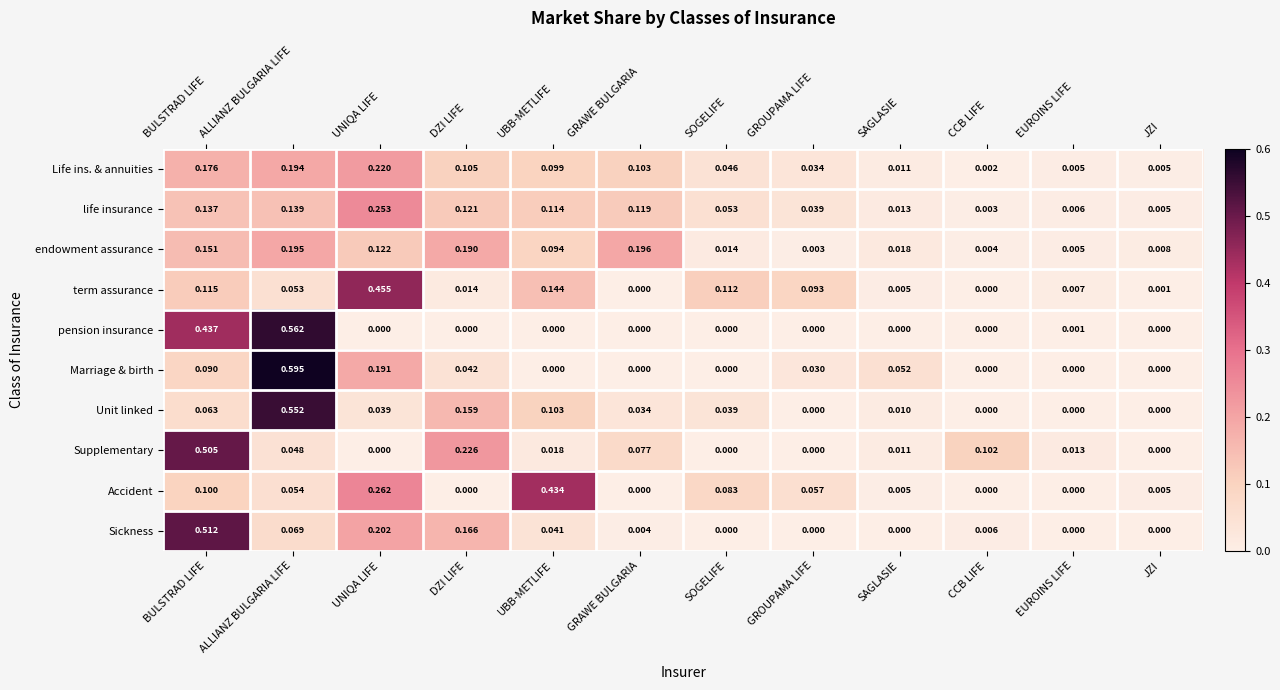

Where is endowment assurance nearest to the value 0?

GROUPAMA LIFE